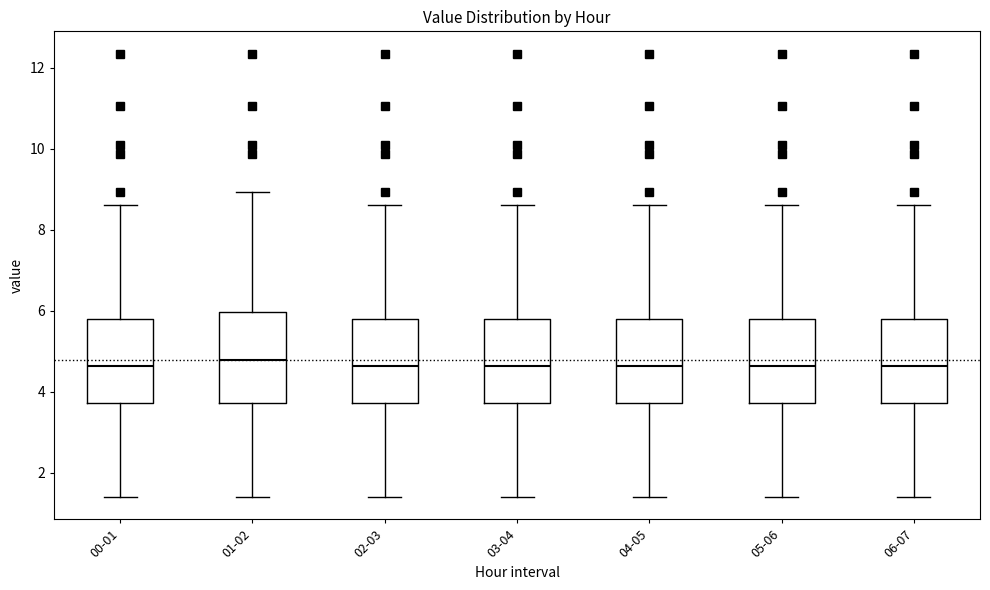

Reading left to right, transcribe this box plot: for each box, give where its median line is, the range the box spans, and where its two whiskers end, as read against the y-axis. The values are not printed on the chart, so give them approximately, as read against the axis.

00-01: median 4.6, box 3.8 to 5.8, whiskers 1.4 to 8.6
01-02: median 4.8, box 3.8 to 6.0, whiskers 1.4 to 9.0
02-03: median 4.6, box 3.8 to 5.8, whiskers 1.4 to 8.6
03-04: median 4.6, box 3.8 to 5.8, whiskers 1.4 to 8.6
04-05: median 4.6, box 3.8 to 5.8, whiskers 1.4 to 8.6
05-06: median 4.6, box 3.8 to 5.8, whiskers 1.4 to 8.6
06-07: median 4.6, box 3.8 to 5.8, whiskers 1.4 to 8.6